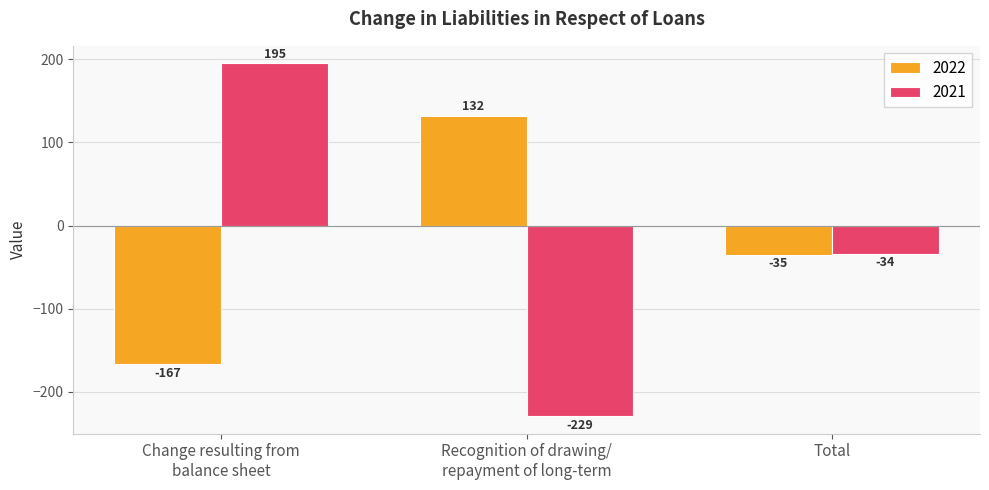

Are the bars horizontal?

No